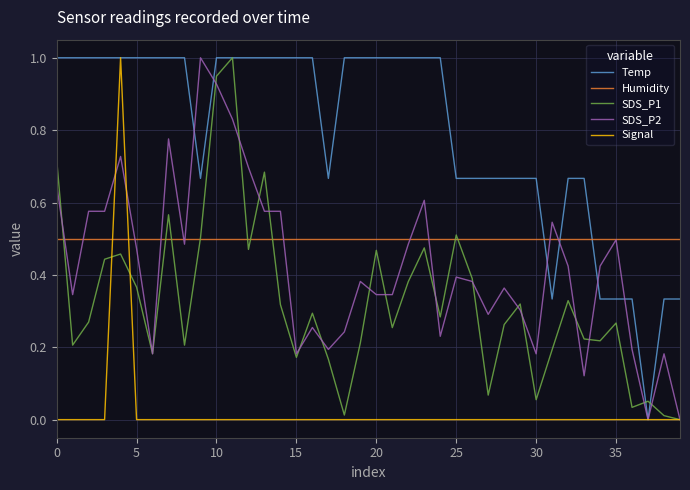

In Signal, how many points are higher than both neighbors (excluding endpoints)?

1